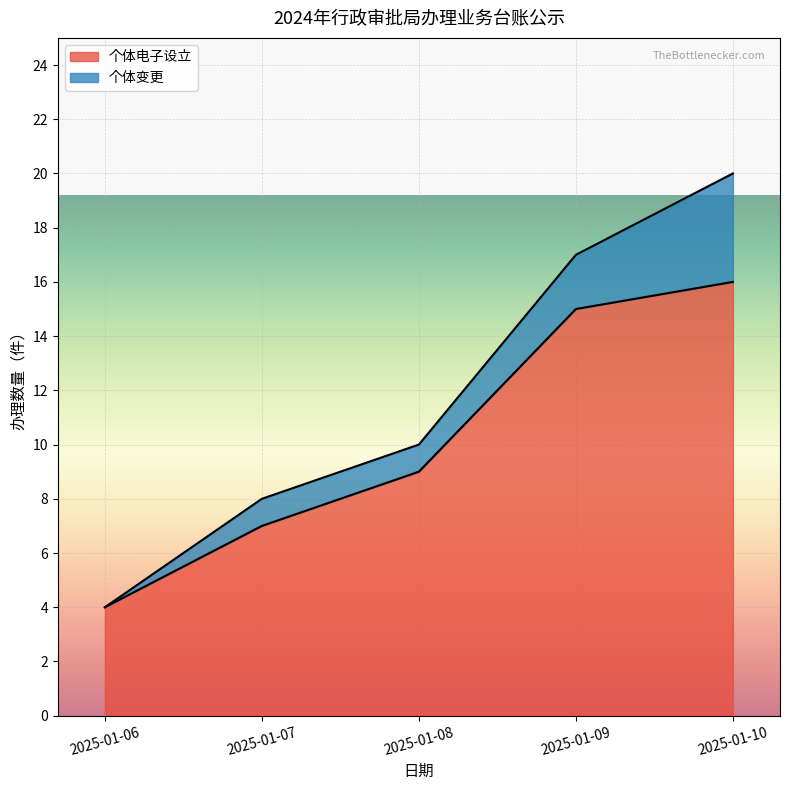

What are all the series names shown in the legend?

个体电子设立, 个体变更